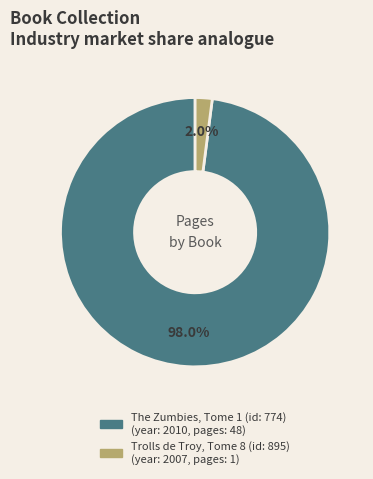

To the nearest percent, what percentage of the pie is The Zumbies, Tome 1 (id: 774)?

98%